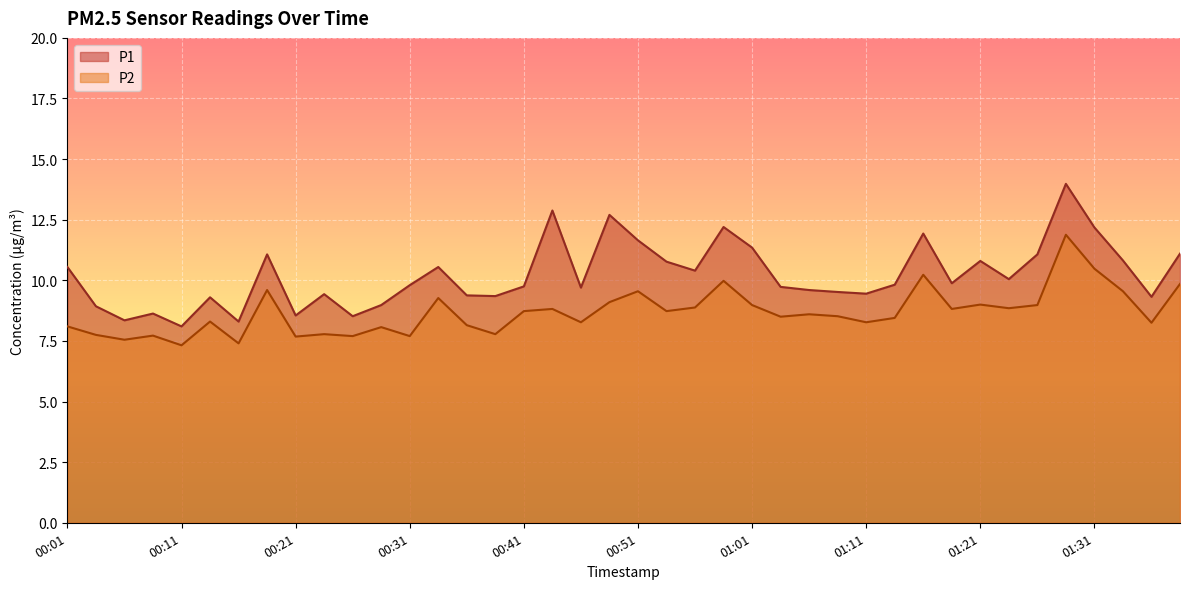

At how many categories does at least one series exceed 11?

11